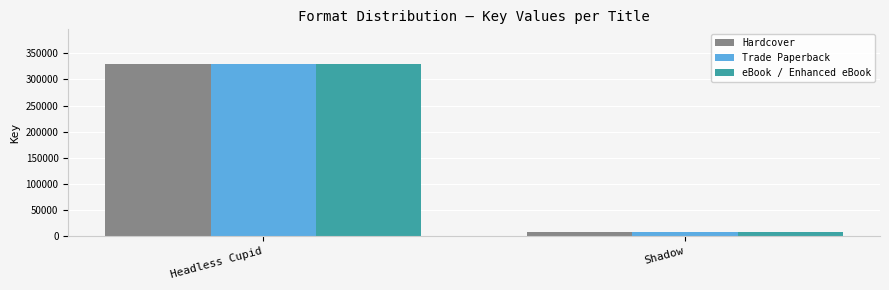

The value of eBook / Enhanced eBook at Headless Cupid is 329944. True or false?

True